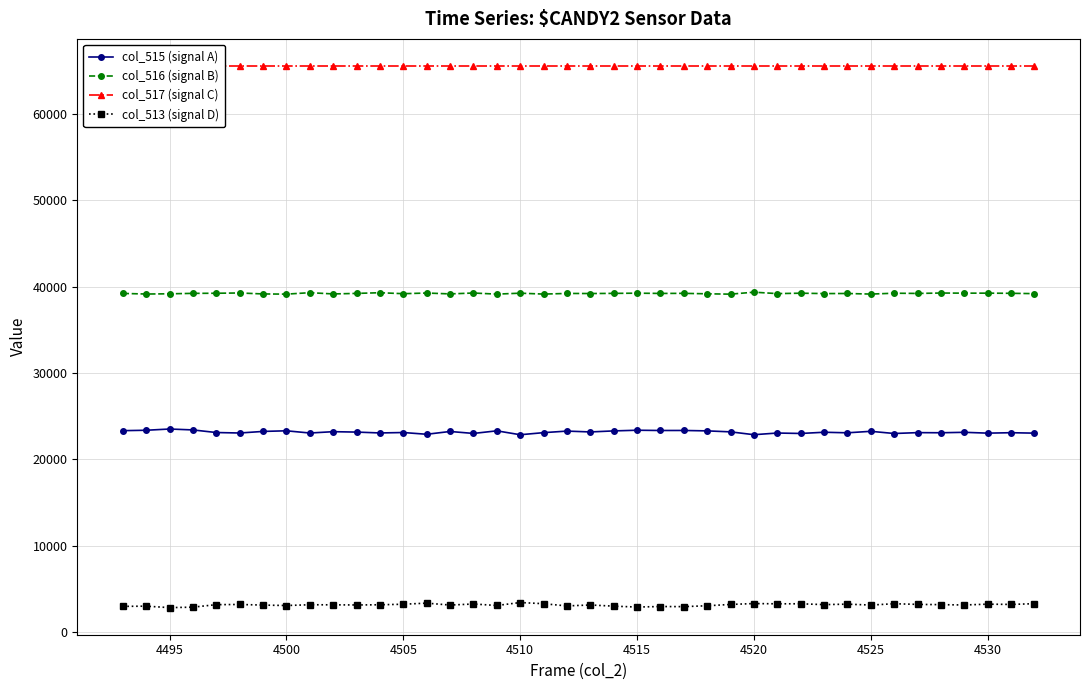

True or false: col_516 (signal B) and col_515 (signal A) intersect in this chart.

False